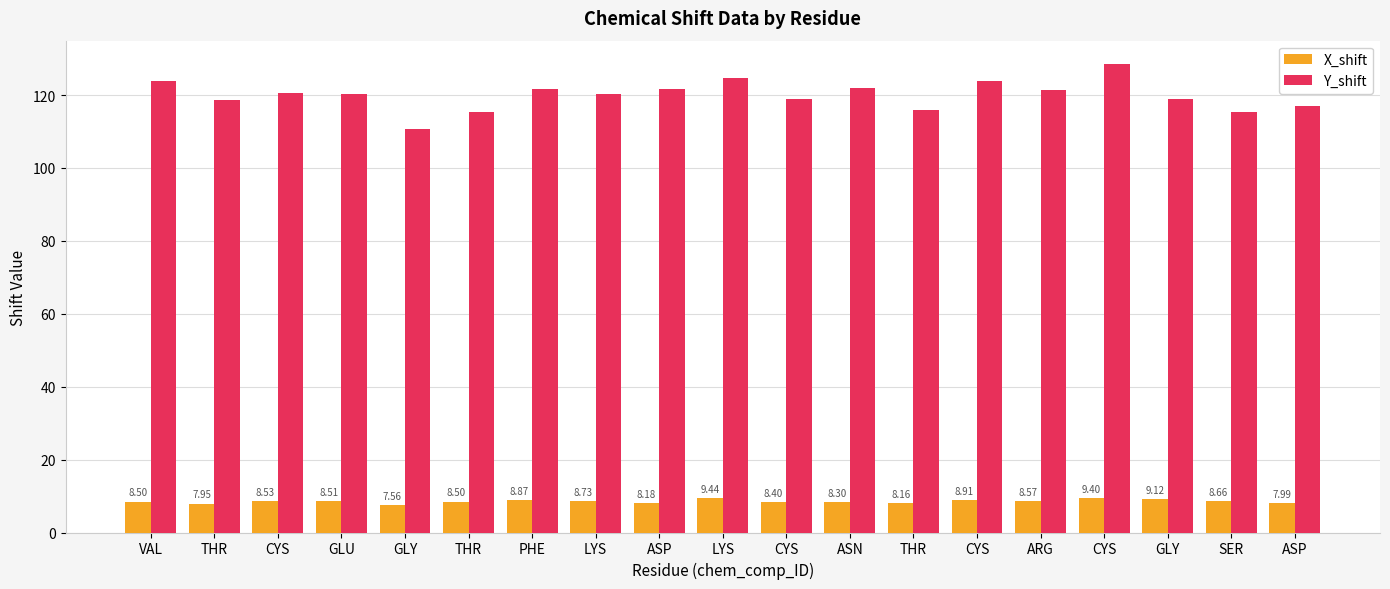

How many values in the Y_shift series are below 120?

8